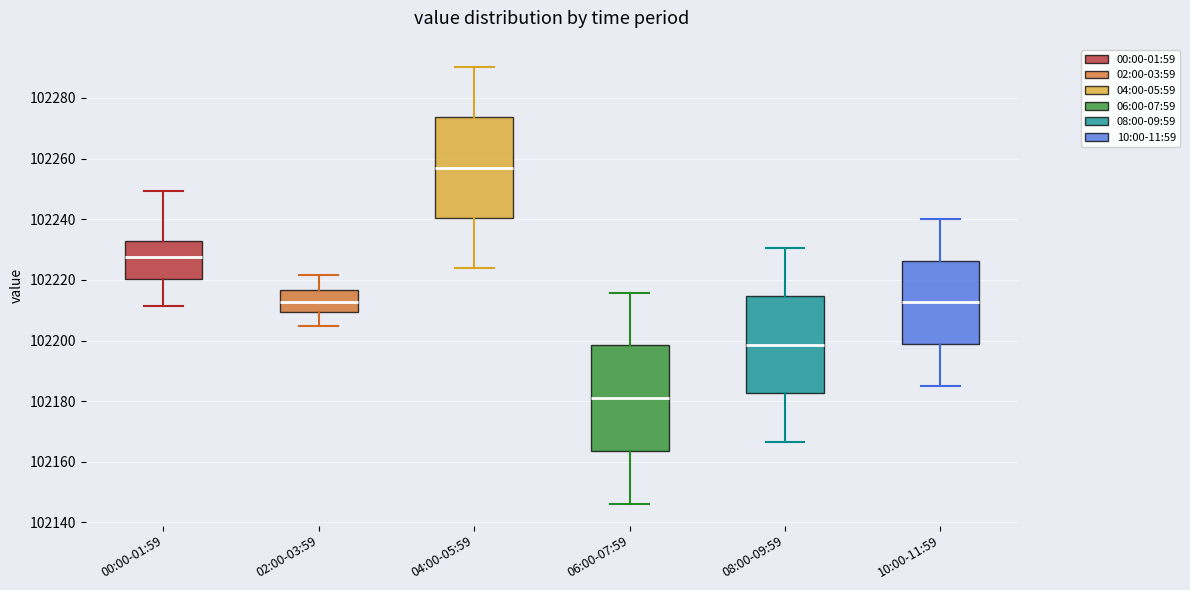

Reading left to right, read every box against the y-axis: the position of its median line, the range the box covers, and the ends of its whiskers. The values are not printed on the chart, so give them approximately, as read against the axis.

00:00-01:59: median 102228, box 102220 to 102232, whiskers 102212 to 102250
02:00-03:59: median 102212, box 102210 to 102216, whiskers 102204 to 102222
04:00-05:59: median 102256, box 102240 to 102274, whiskers 102224 to 102290
06:00-07:59: median 102182, box 102164 to 102198, whiskers 102146 to 102216
08:00-09:59: median 102198, box 102182 to 102214, whiskers 102166 to 102230
10:00-11:59: median 102212, box 102198 to 102226, whiskers 102186 to 102240